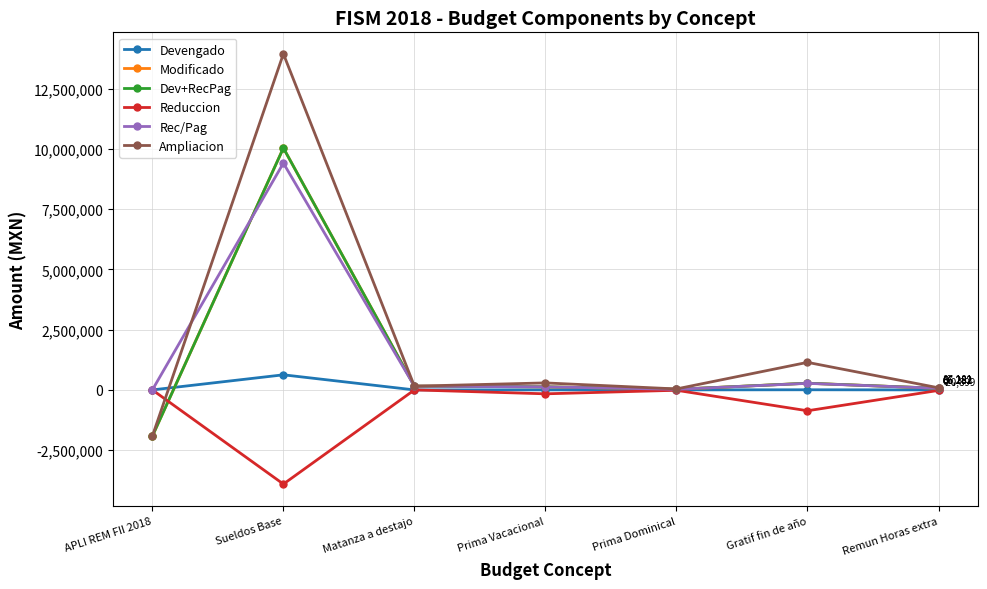

What is the sum of all Modificado values?

8771997.7